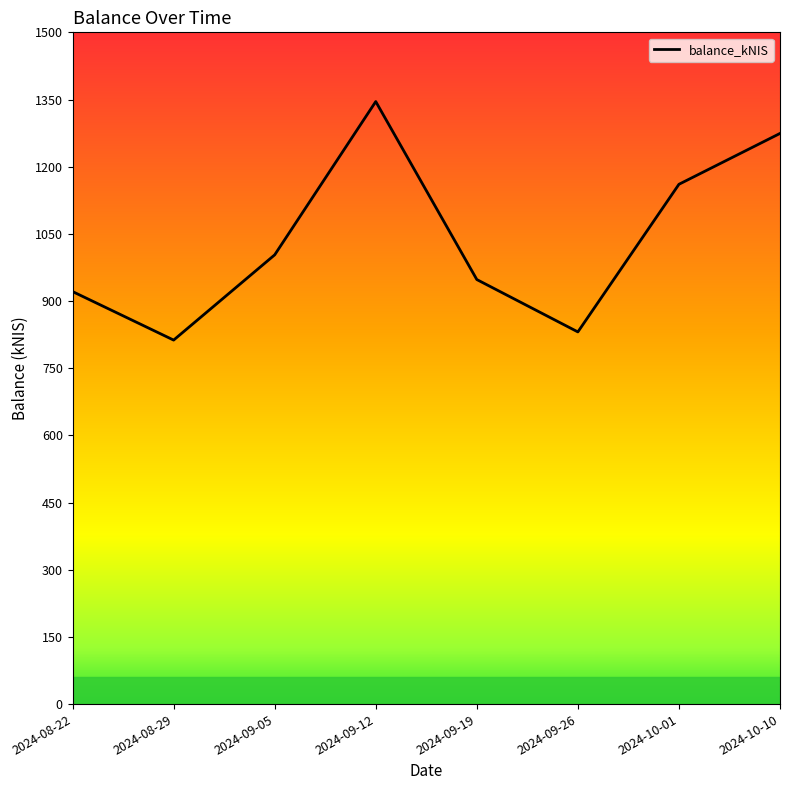

Is this an area chart (filled region under the line)?

No